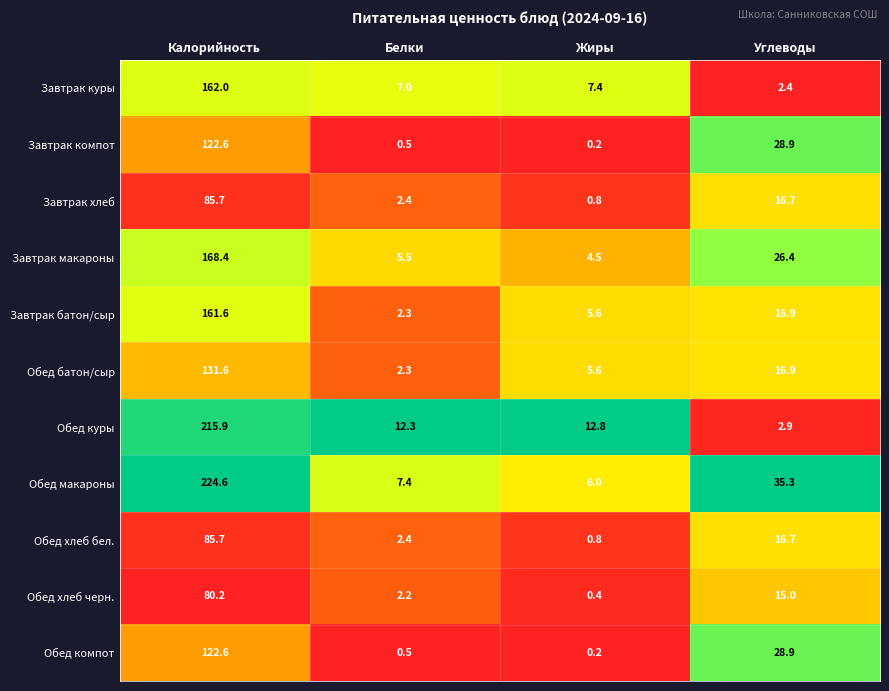

True or false: Обед куры has a value of 12.8 at Жиры.

True